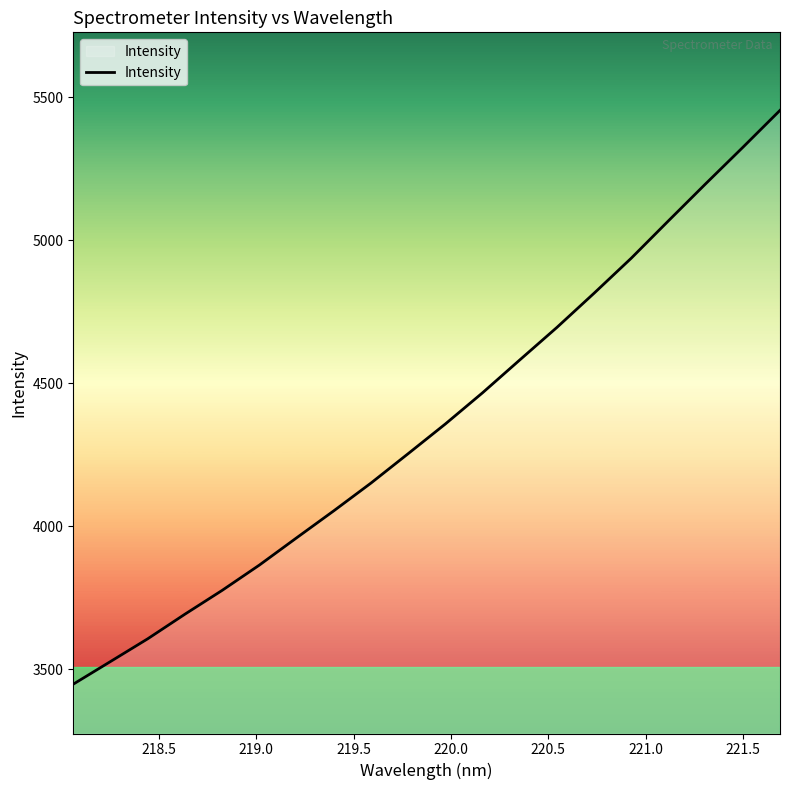

How many distinct data groups are displayed?

1